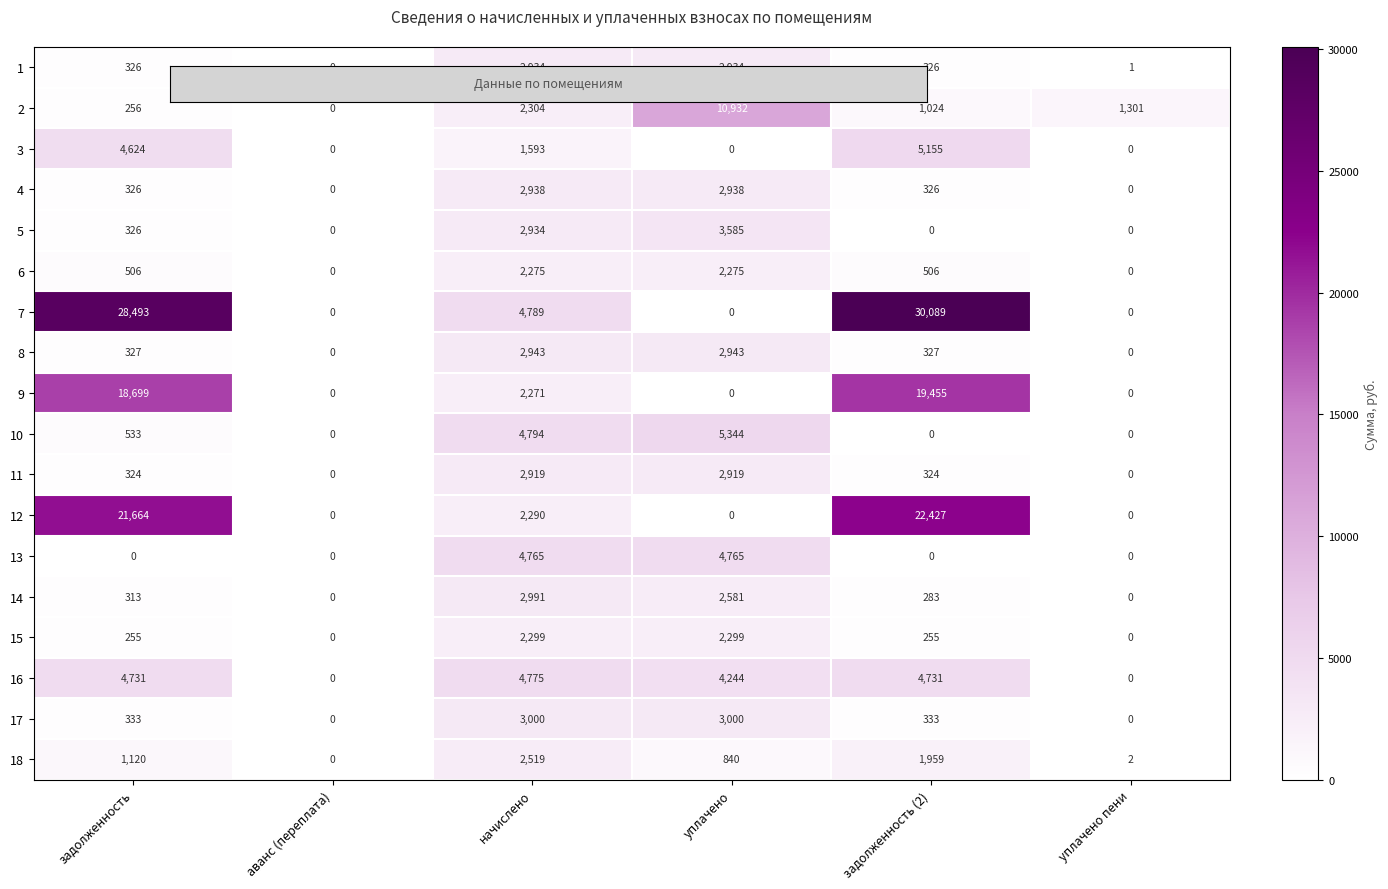

What is the spread (max minus min) of values at начислено?

3201